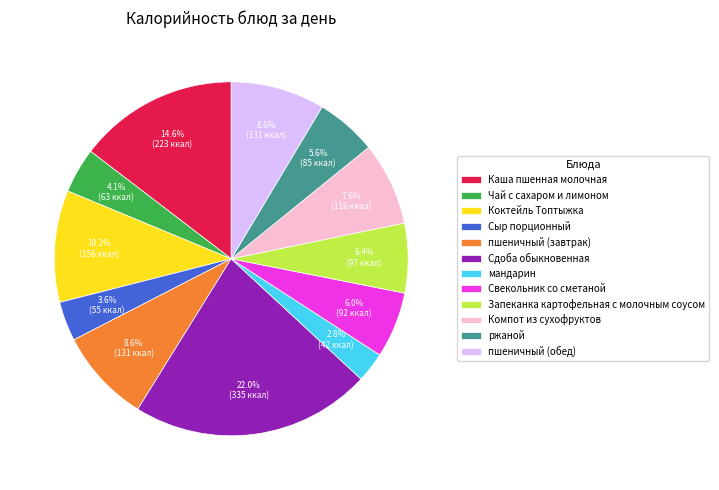

Which slice is the largest?

Сдоба обыкновенная